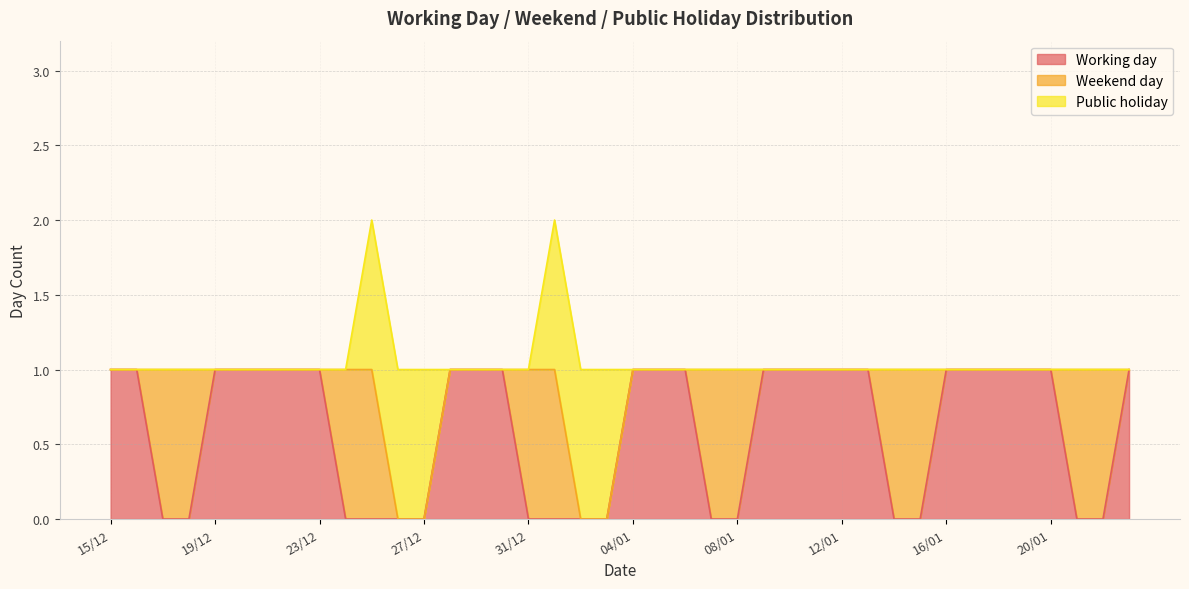

What is the spread (max minus min) of values at 09/01?

1